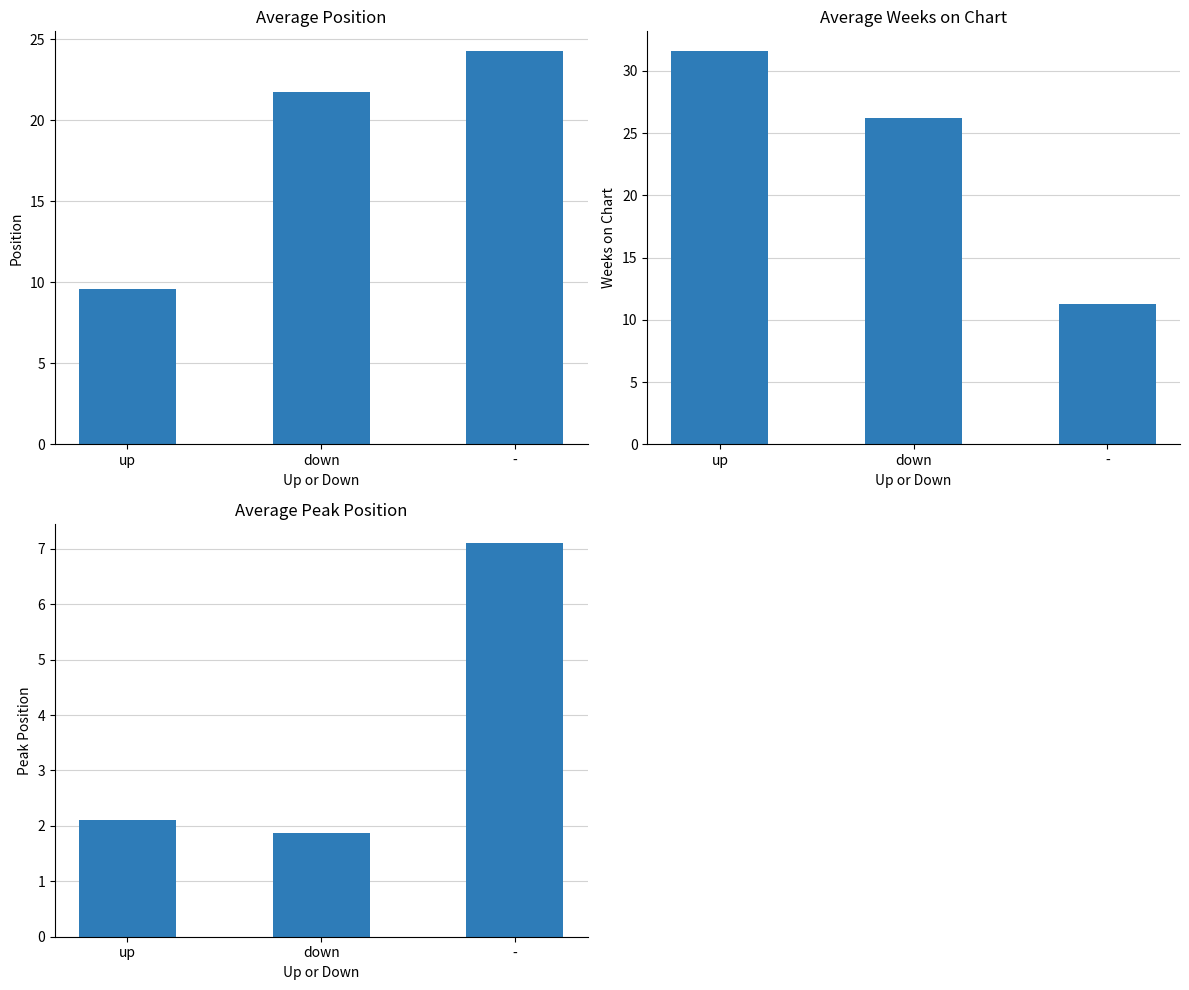

How many data points in Average Position are above 21?

2